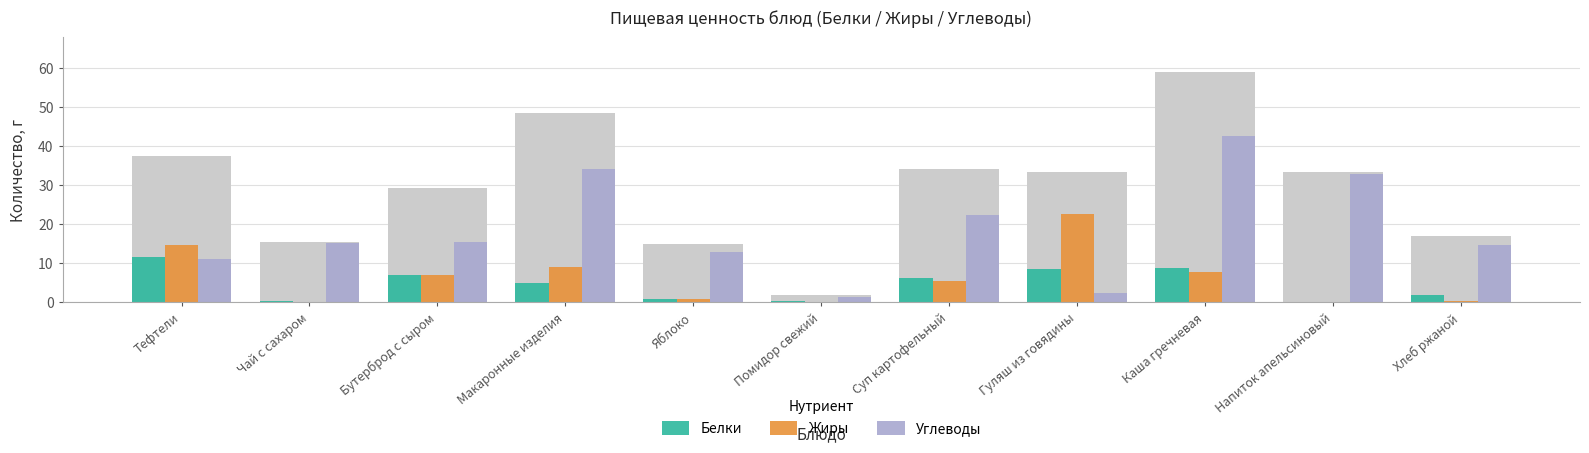

At how many categories does at least one series exceed 35?

1